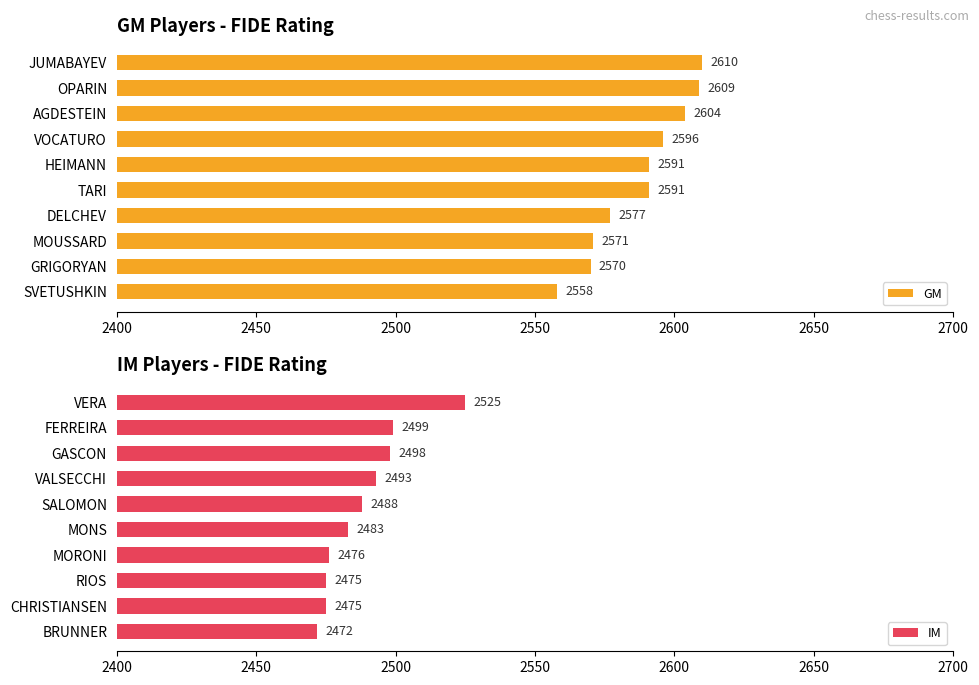

Does the chart contain any negative values?

No